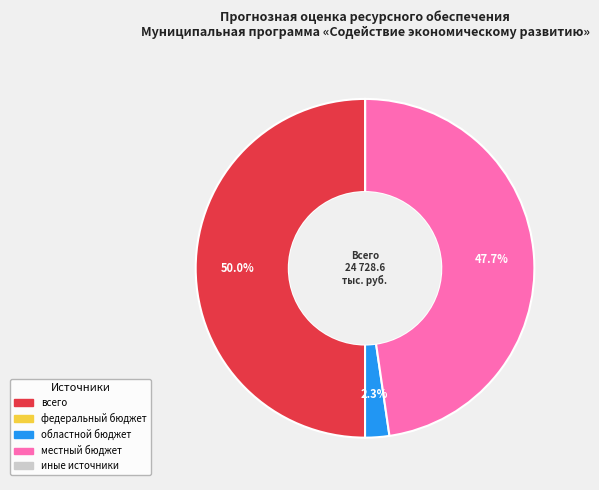

Which slice is the largest?

всего